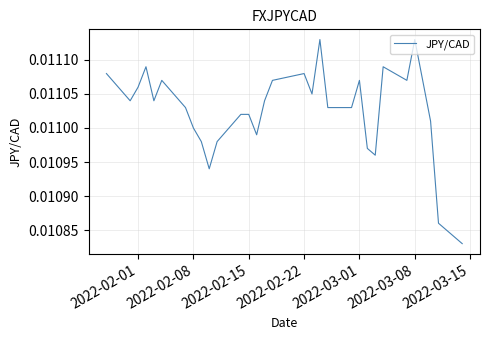

How many lines are shown in the chart?

1